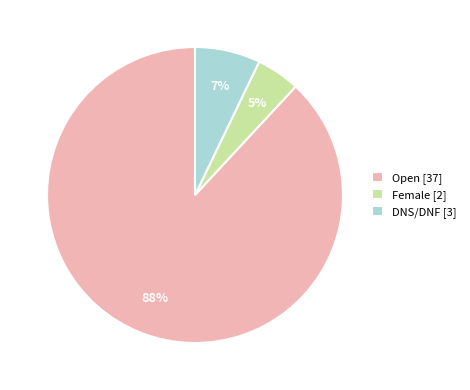

Which slice is the largest?

Open